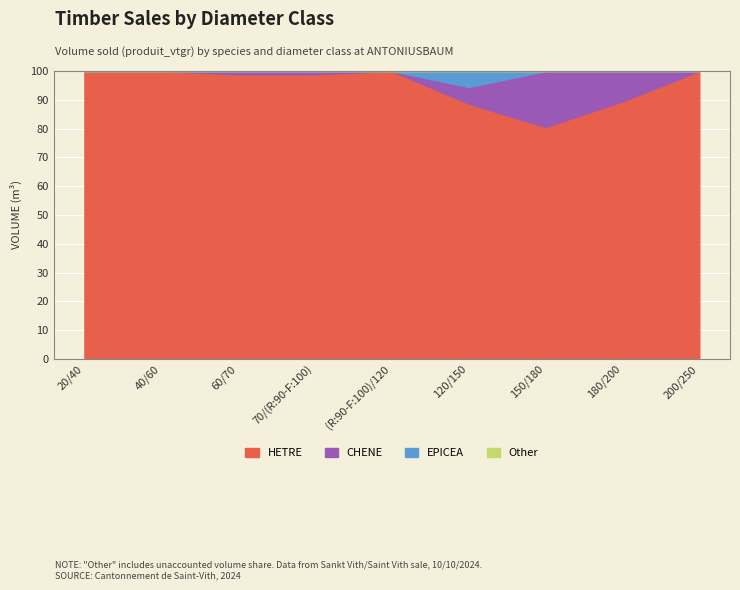

How many lines are shown in the chart?

4